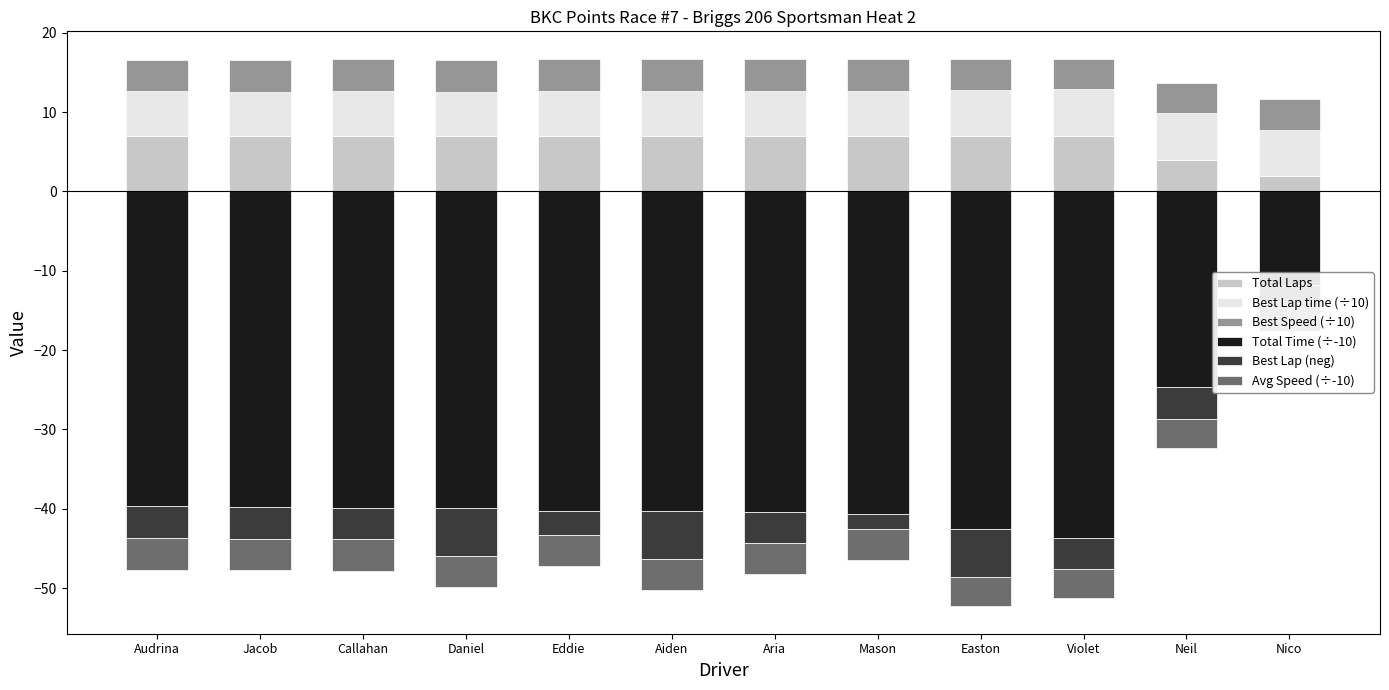

What are all the series names shown in the legend?

Total Laps, Best Lap time (÷10), Best Speed (÷10), Total Time (÷-10), Best Lap (neg), Avg Speed (÷-10)